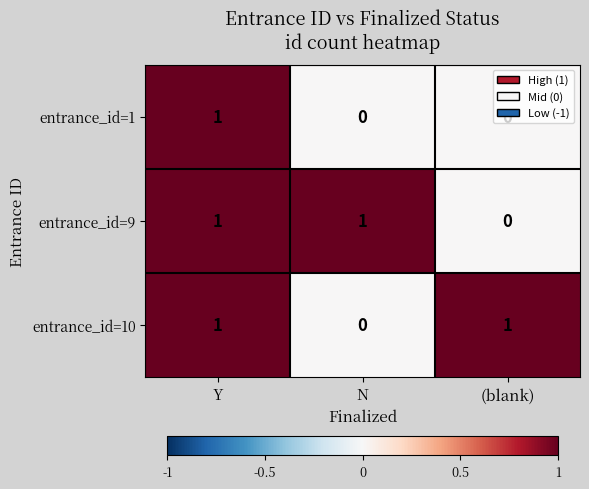

The value of entrance_id=10 at N is 0. True or false?

True